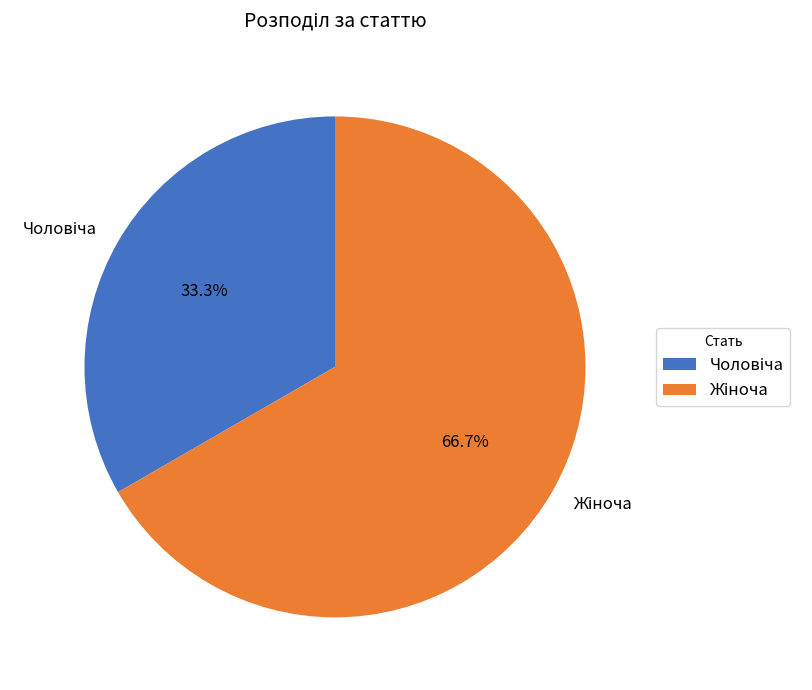

To the nearest percent, what is the average slice percentage?

50%